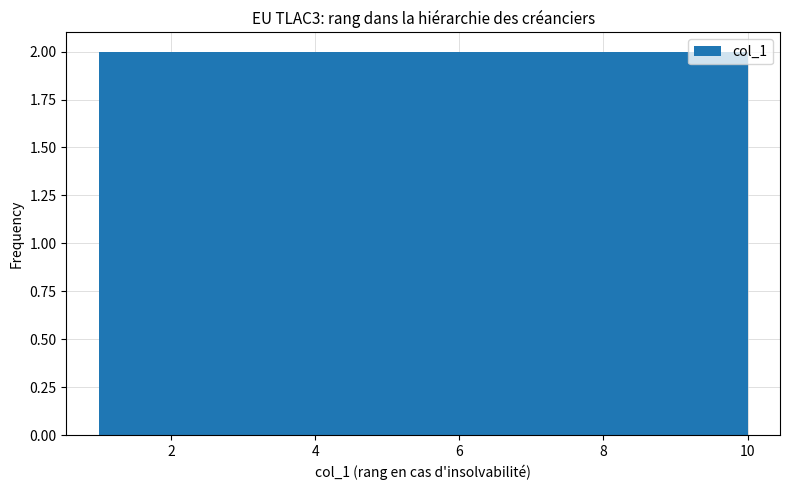

Reading left to right, transcribe this chart: for each bar, give the range it covers on the x-axis and its height. Neither the bar edges nor the heights are printed on the chart, so give them approximately, as read against the axes.

1.0 to 1.9: 2
1.9 to 2.8: 2
2.8 to 3.7: 2
3.7 to 4.6: 2
4.6 to 5.5: 2
5.5 to 6.4: 2
6.4 to 7.3: 2
7.3 to 8.2: 2
8.2 to 9.1: 2
9.1 to 10.0: 2